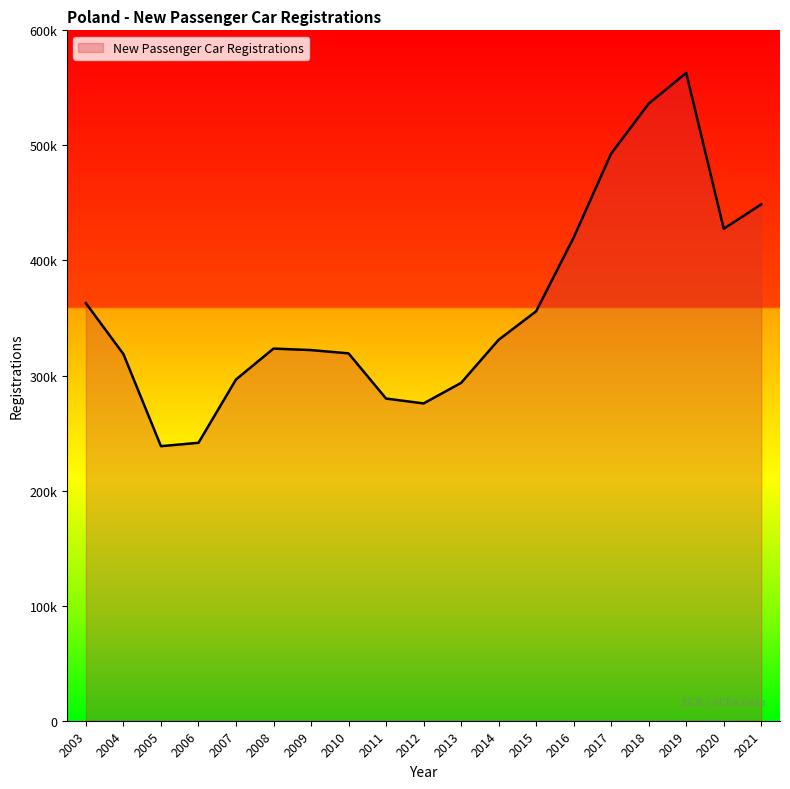

Reading left to right, extract all data points from this chart.

2003=362838	2004=318597	2005=238604	2006=241550	2007=296562	2008=323421	2009=322111	2010=319258	2011=279986	2012=275761	2013=293628	2014=331055	2015=355853	2016=419882	2017=492916	2018=536267	2019=562993	2020=427583	2021=448746